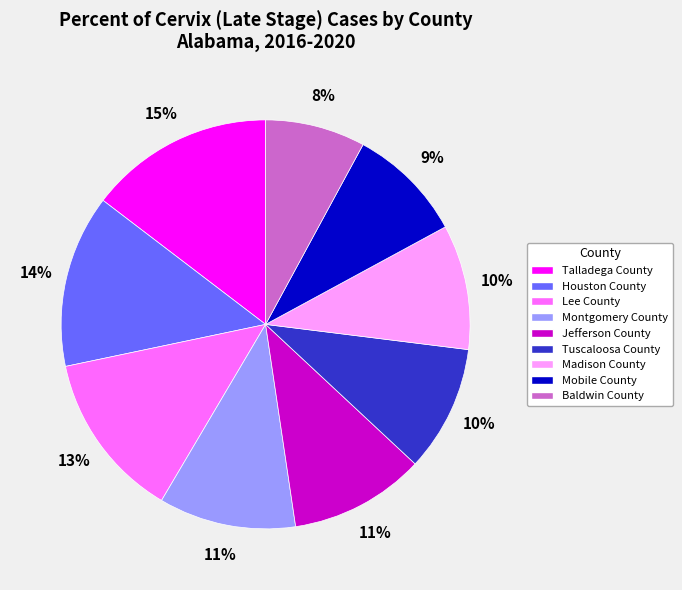

Combined, do Mobile County and Houston County account for over 50%?

No